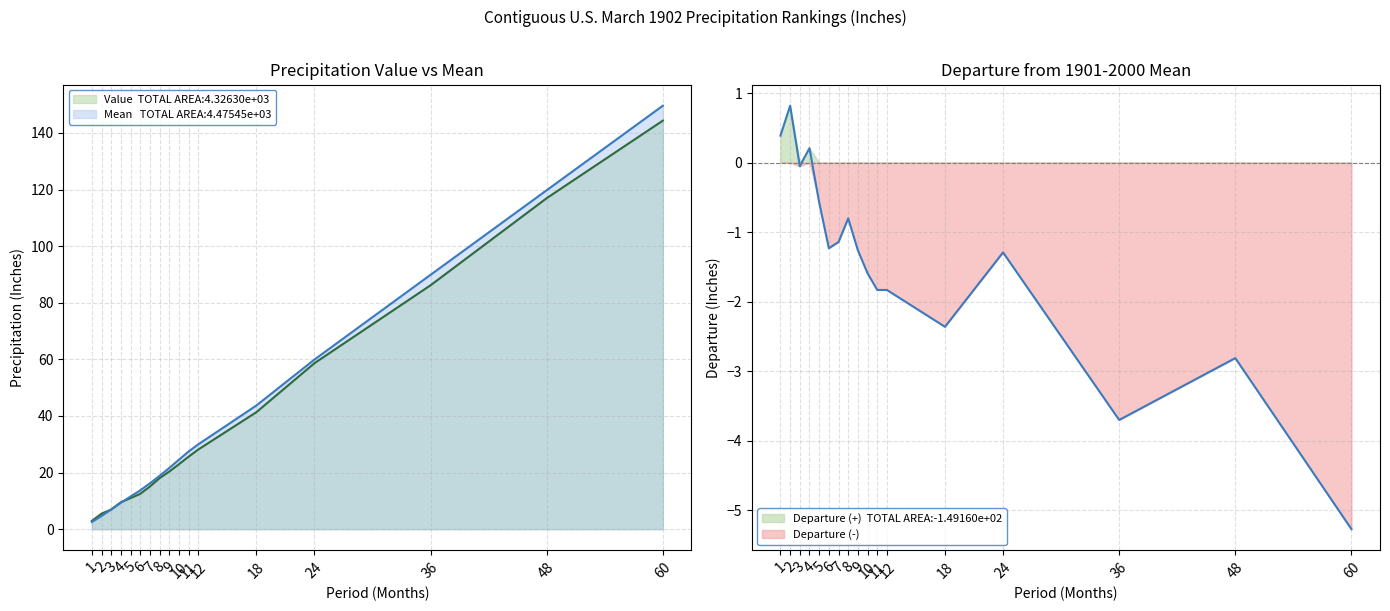

Reading left to right, list all the values displayed in this chart.

Value: 2.9	5.5	6.9	9.5	11.0	12.5	15.1	18.0	20.3	22.9	25.6	28.1	41.3	58.6	86.2	117.0	144.3
1901-2000 Mean: 2.5	4.6	7.0	9.3	11.5	13.7	16.2	18.8	21.6	24.5	27.4	30.0	43.7	59.9	89.9	119.8	149.6
Departure: 0.4	0.8	-0.1	0.2	-0.6	-1.2	-1.1	-0.8	-1.3	-1.6	-1.8	-1.8	-2.4	-1.3	-3.7	-2.8	-5.3